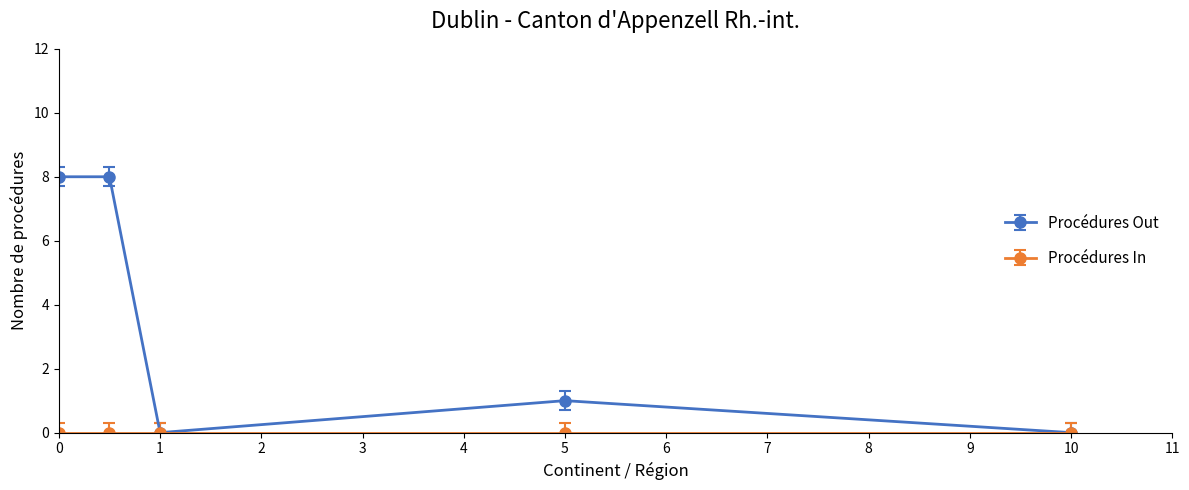

How many categories are shown in the chart?

5